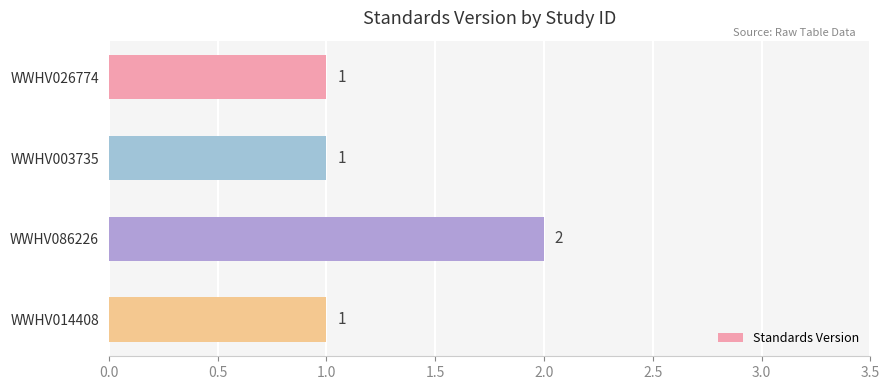

Reading top to bottom, extract all data points from this chart.

1	1	2	1